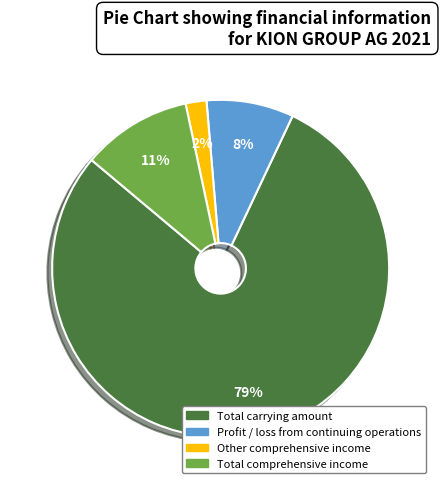

The Total carrying amount slice represents 79% of the pie. True or false?

True